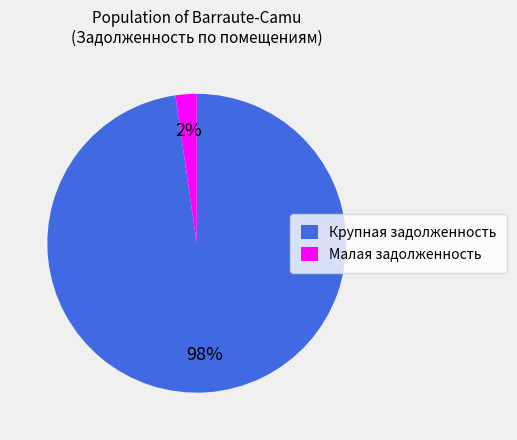

To the nearest percent, what is the combined percentage of Крупная задолженность and Малая задолженность?

100%